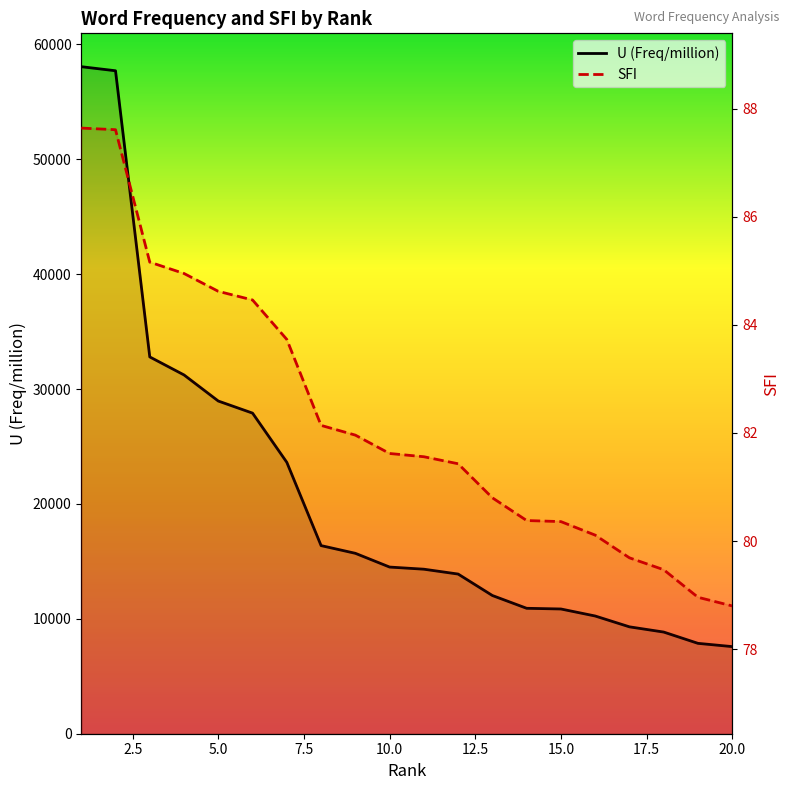

Does the chart have visible grid lines?

No